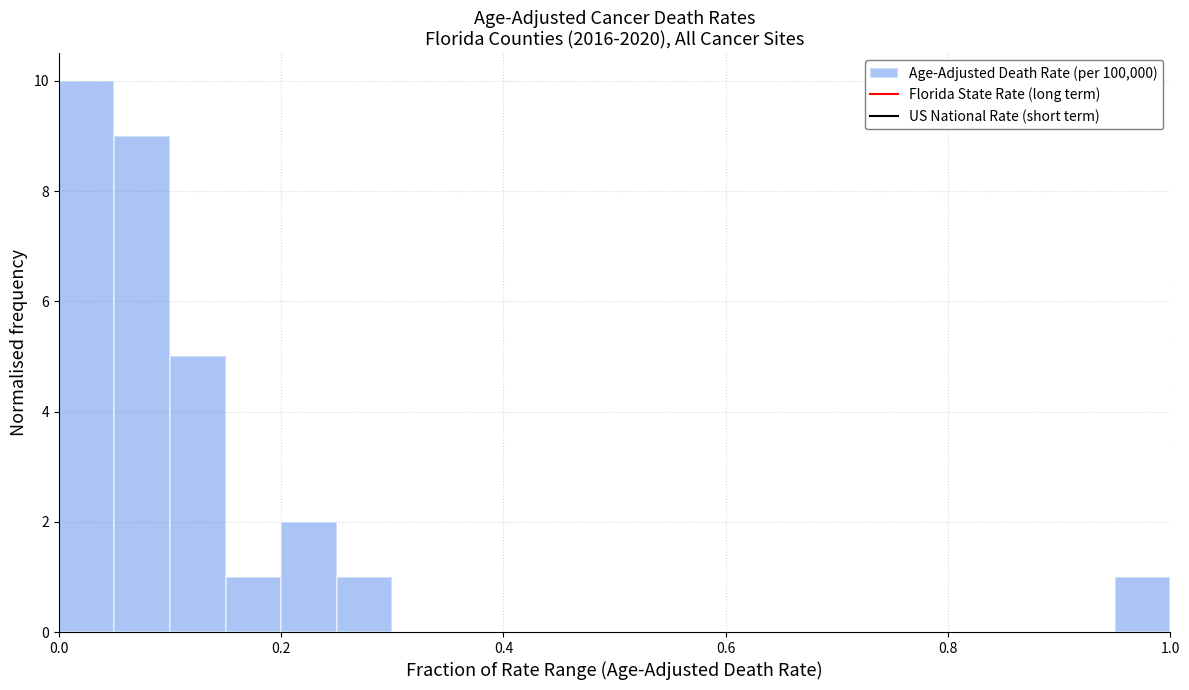

Around what value on the x-axis is the tallest bar? Give the approximate position of its centre, as read against the axis.

0.02